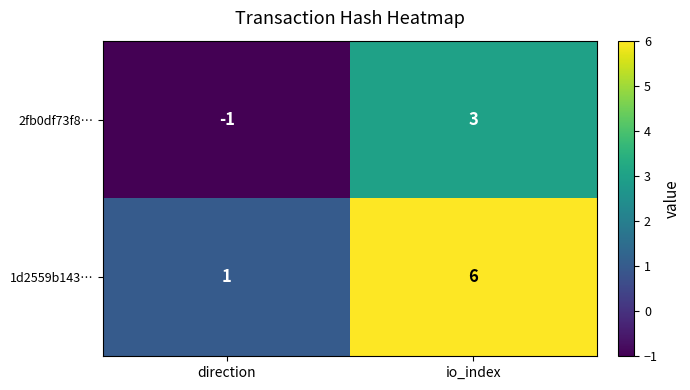

What is the maximum value shown in the chart?

6